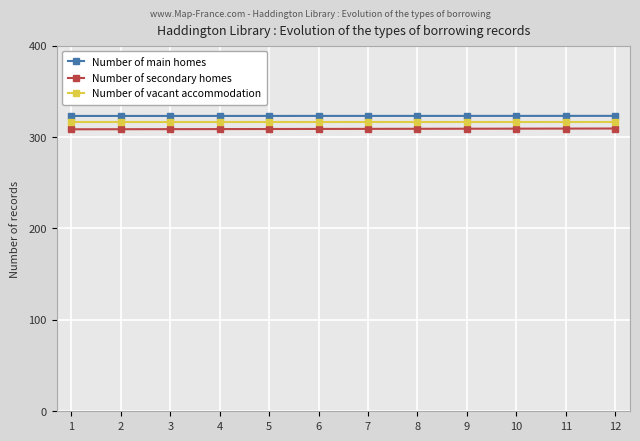

Read the Number of vacant accommodation value at 10.

316.3